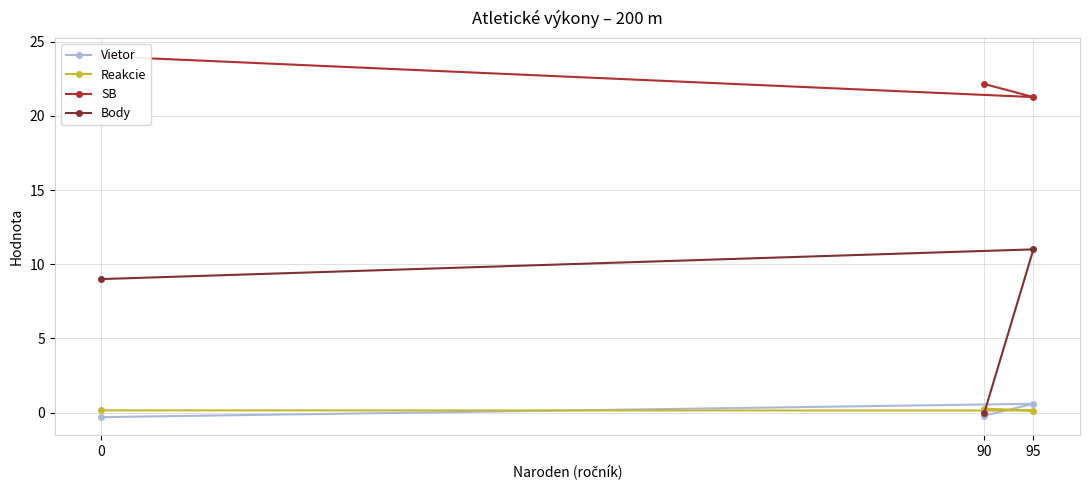

Reading right to left, list all the values displayed in this chart.

Vietor: 0=-0.3	95=0.6	90=-0.2
Reakcie: 0=0.2	95=0.1	90=0.3
SB: 0=24.0	95=21.3	90=22.1
Body: 0=9.0	95=11.0	90=0.0